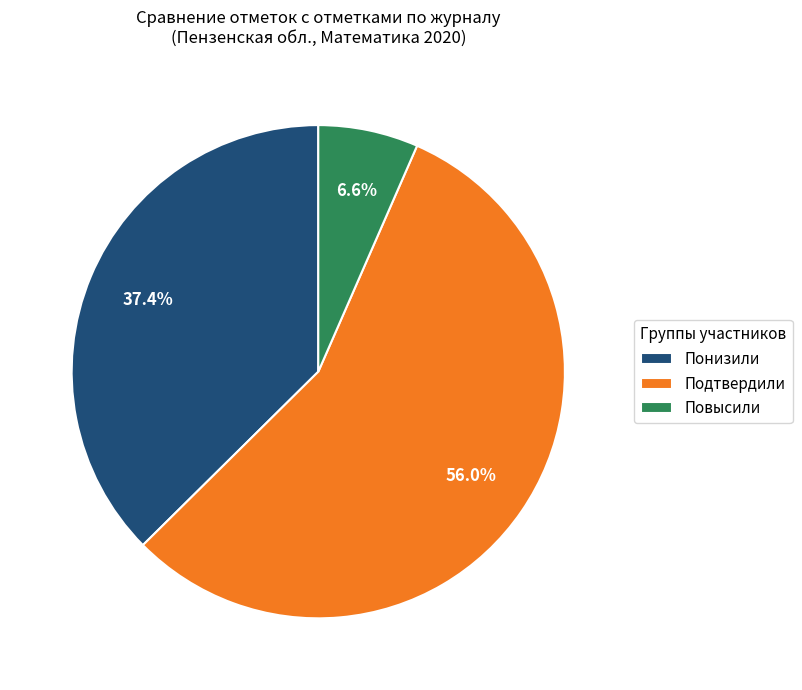

The Понизили slice represents 49% of the pie. True or false?

False